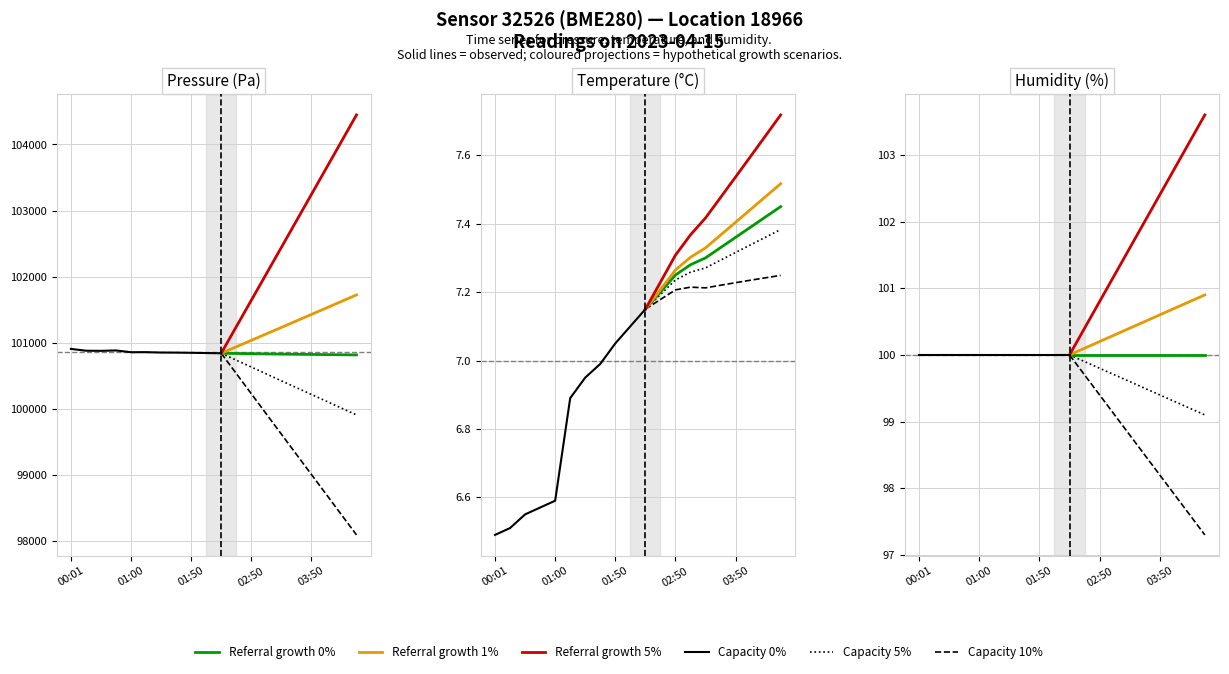

What is the label of the 1st point from the left?

00:01